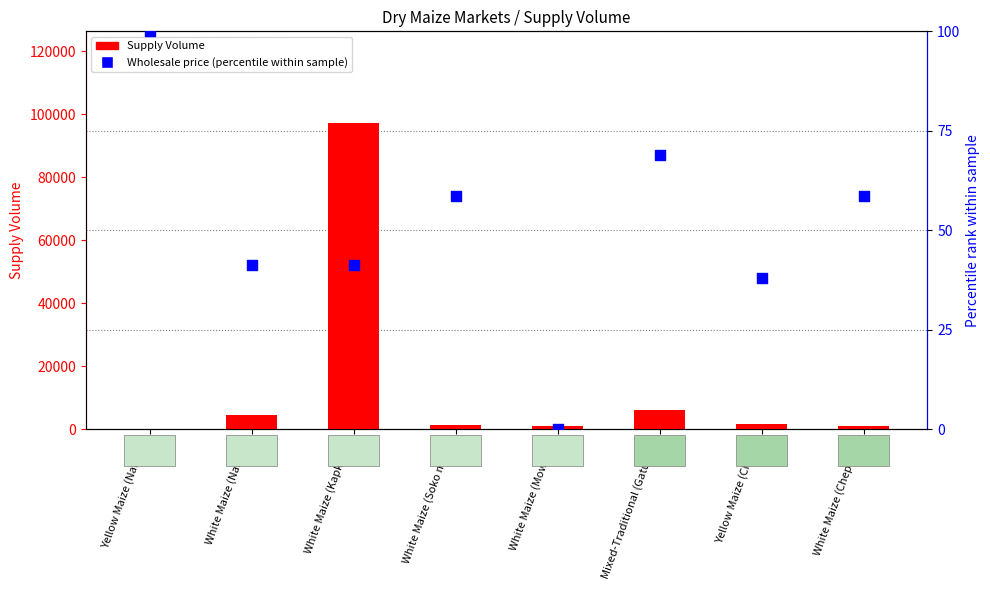

At how many categories does at least one series exceed 56973?

1